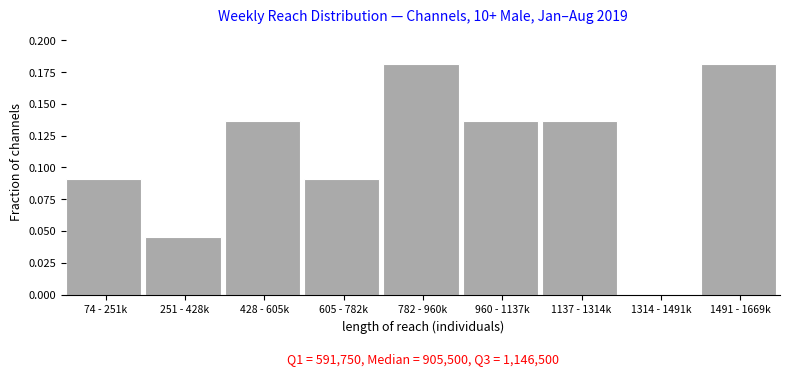

What is the sum of the values at 1491 - 1669k and 428 - 605k?

0.3